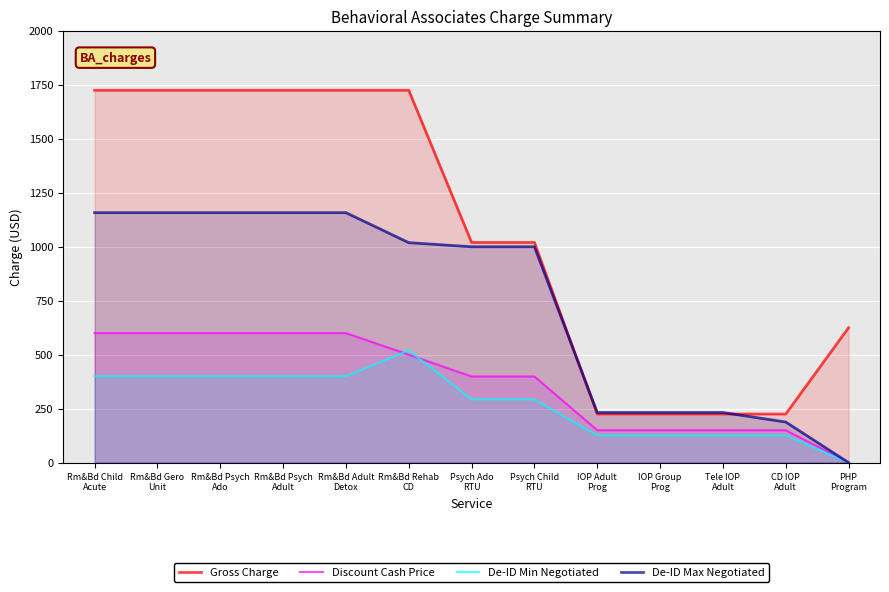

What is the difference between the highest and lowest values at Rm&Bd Psych
Ado?

1325.0